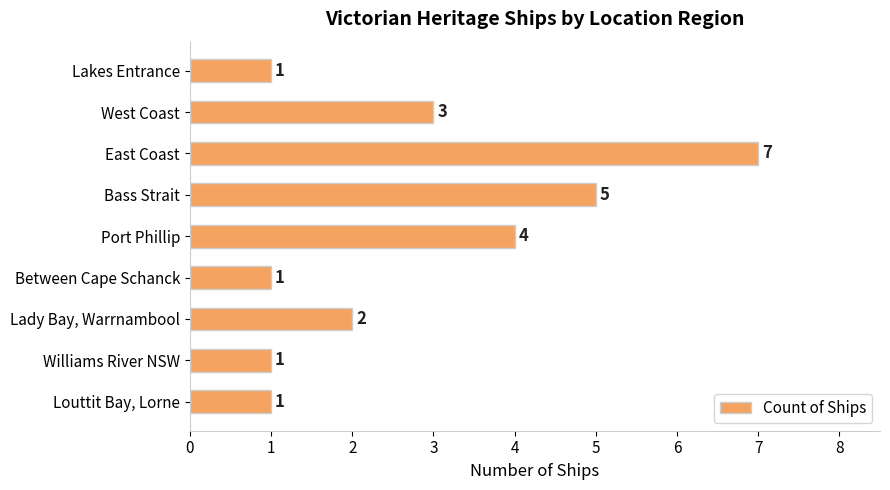

Reading top to bottom, what are all the values shown in this chart?

1	3	7	5	4	1	2	1	1